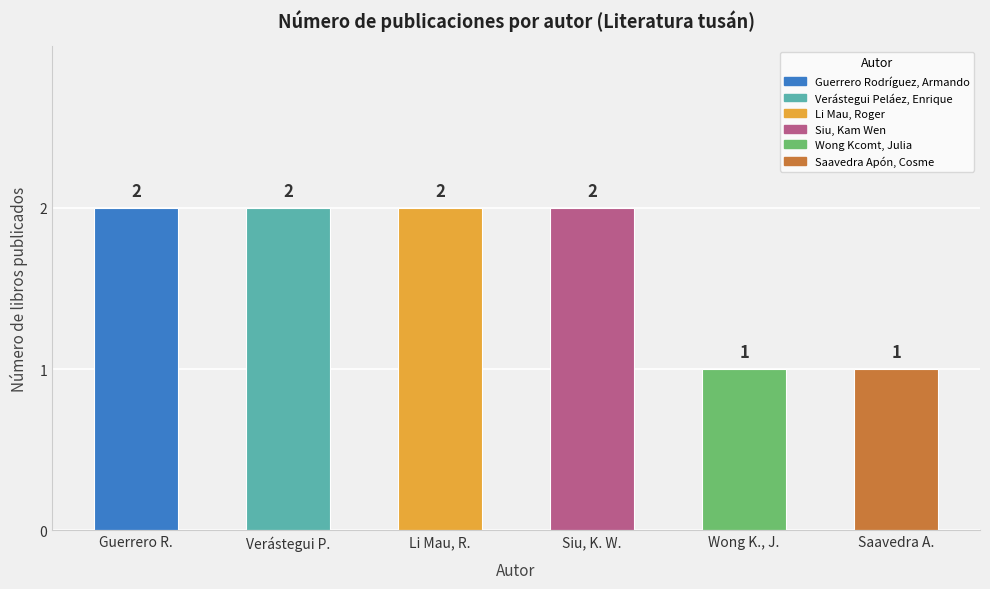

Reading right to left, extract all data points from this chart.

1	1	2	2	2	2